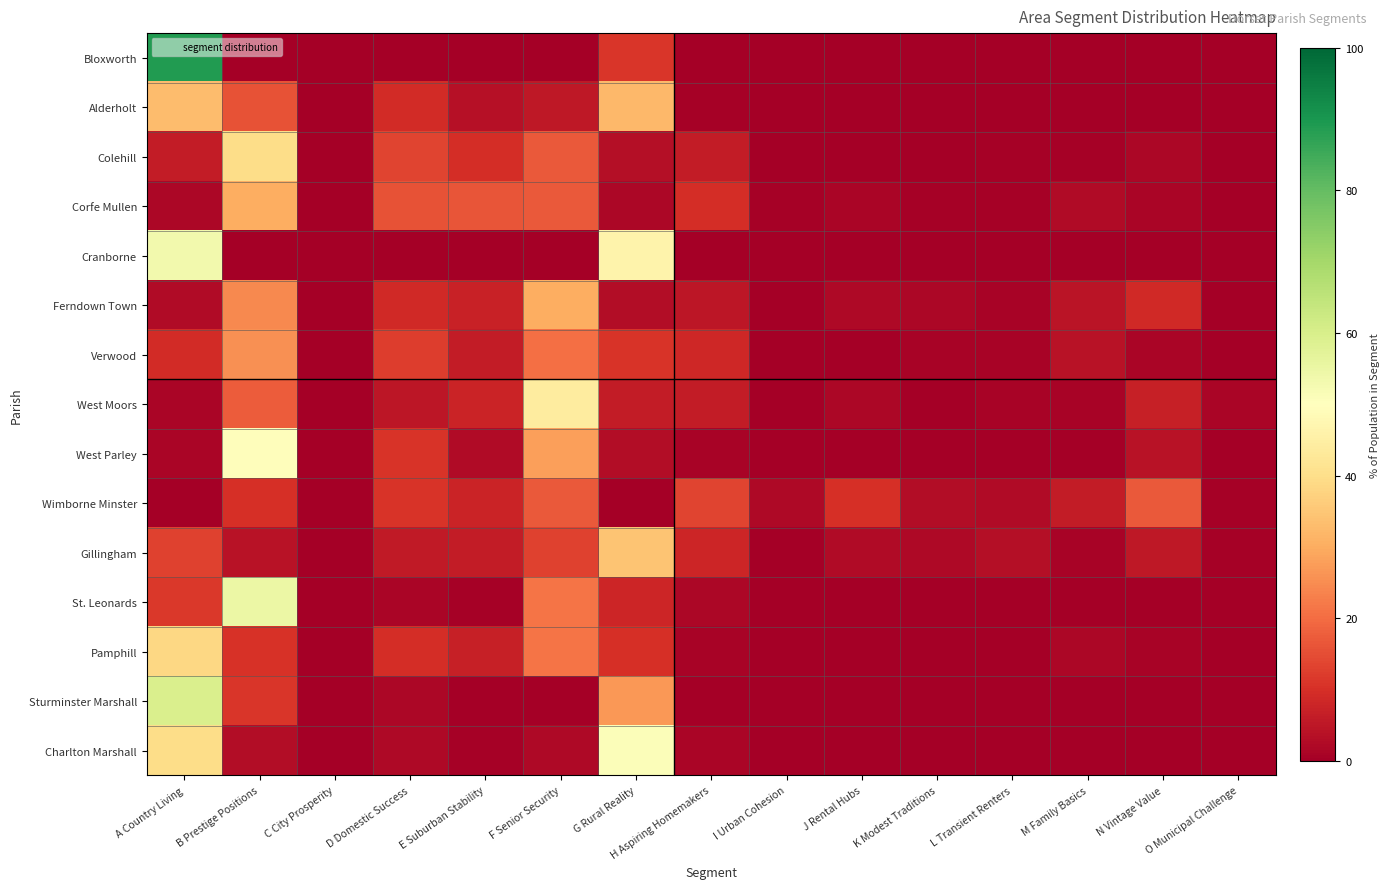

Between M Family Basics and N Vintage Value, which series saw the biggest shift?

Wimborne Minster